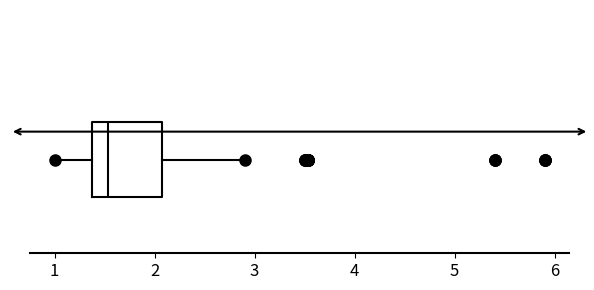

Where is the right edge of the box on the x-axis? The values are not printed on the chart, so give them approximately, as read against the axis.

2.1